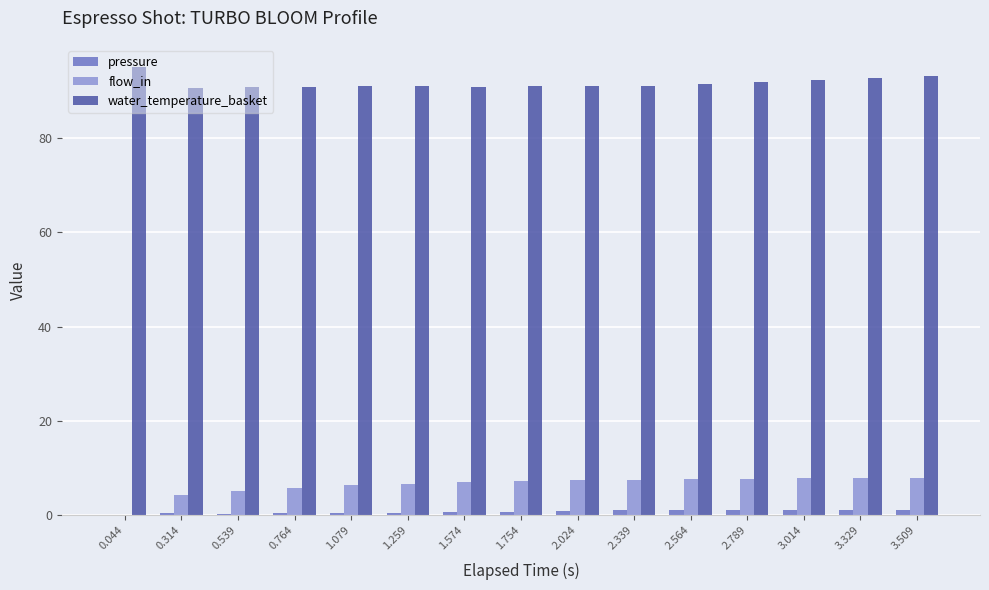

Which series has the largest total across all categories?

water_temperature_basket